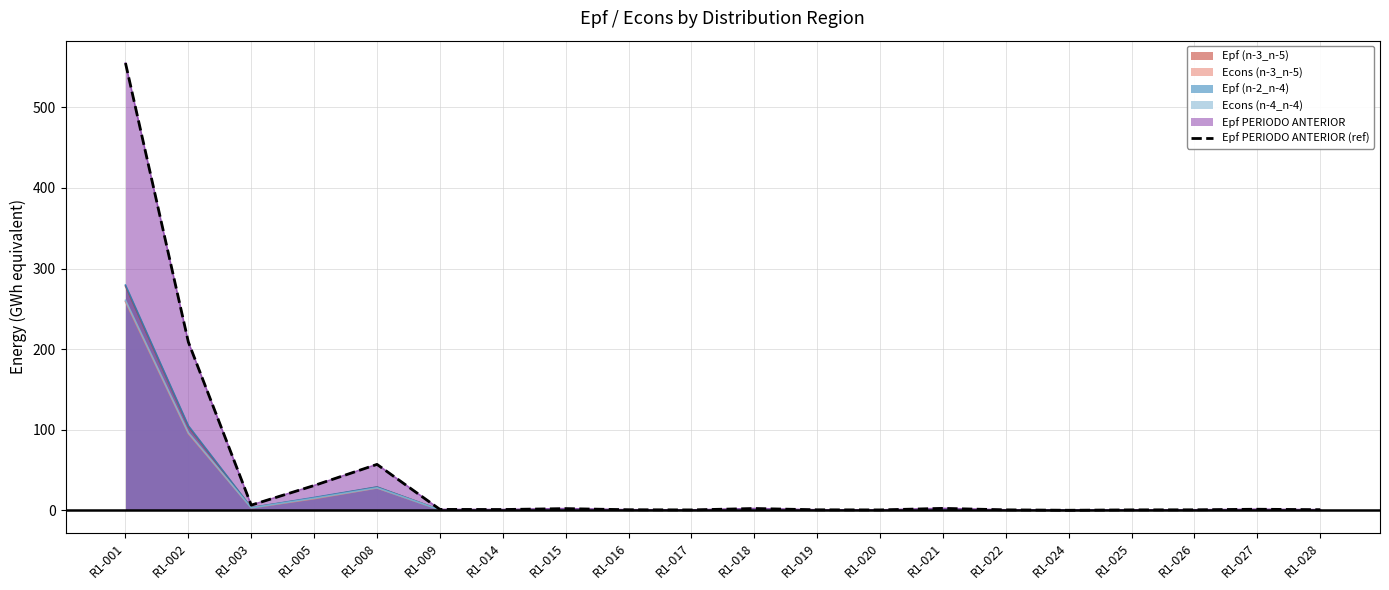

Reading right to left, transcribe all the data shown in this chart.

0.7	1.3	0.6	0.5	0.0	0.5	2.3	0.4	0.6	2.2	0.4	0.7	2.1	0.9	1.1	56.9	30.7	6.4	208.8	555.1